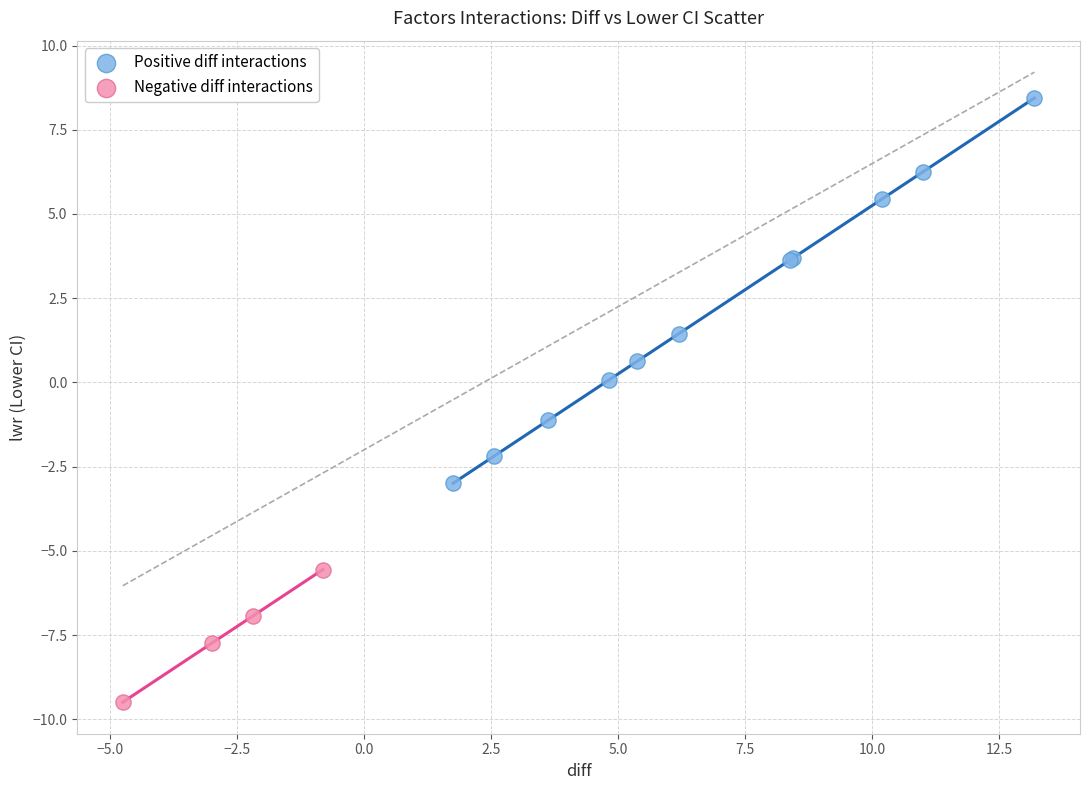

Which series has the largest Y range (max minus min)?

Positive diff interactions